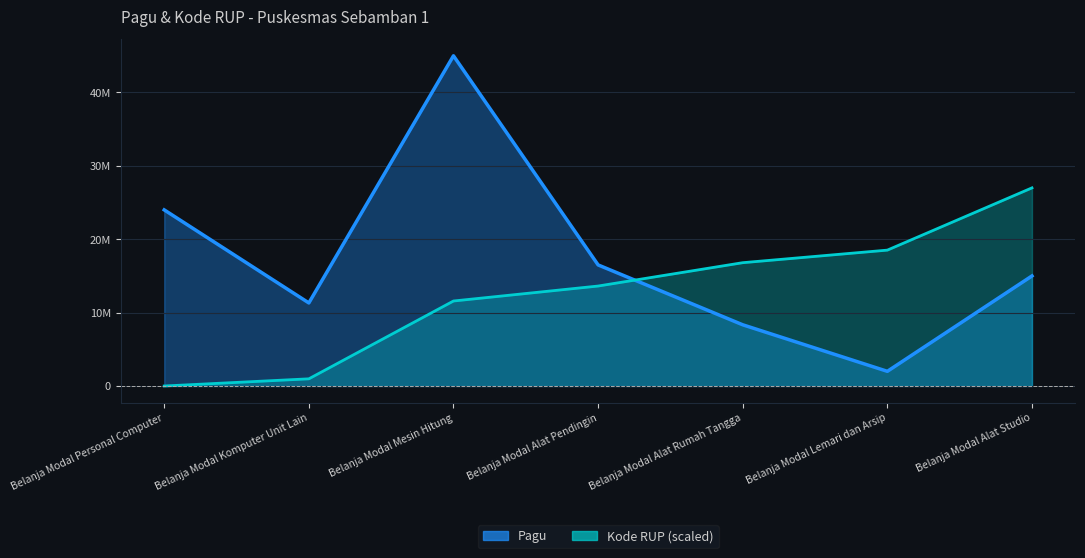

Which series has the widest spread of values?

Pagu